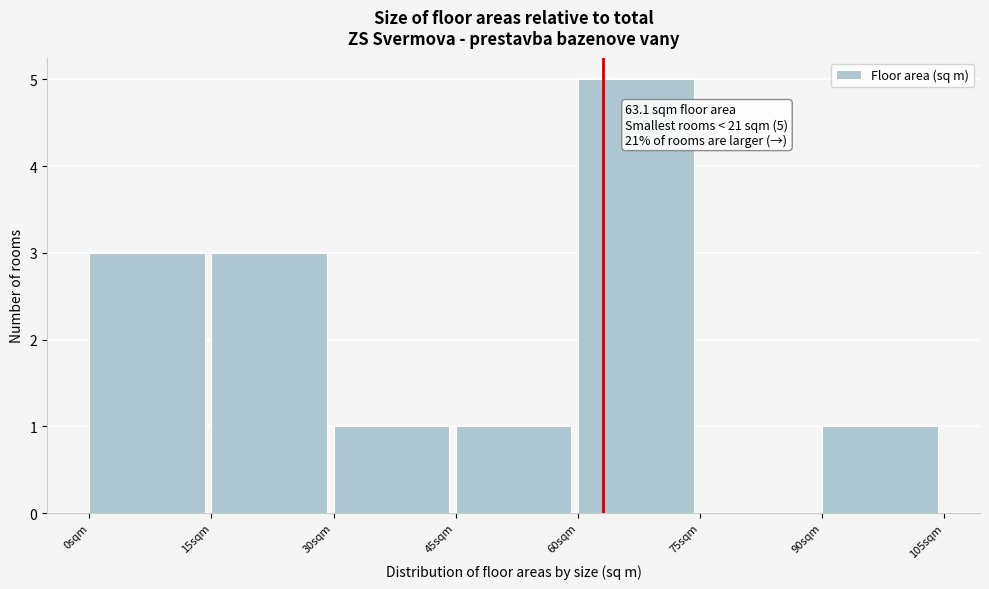

Which range on the x-axis has the tallest bar?

60 to 75